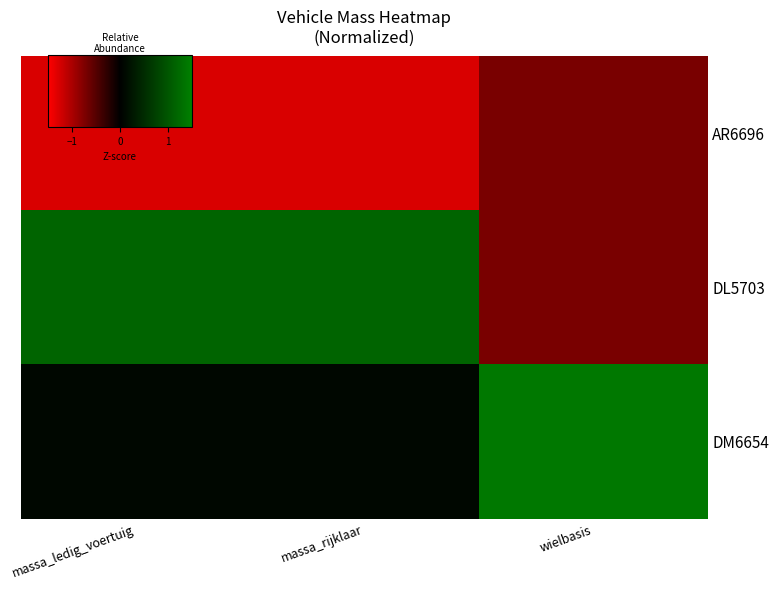

List the series in order of their peak value, lowest first.

AR6696, DL5703, DM6654